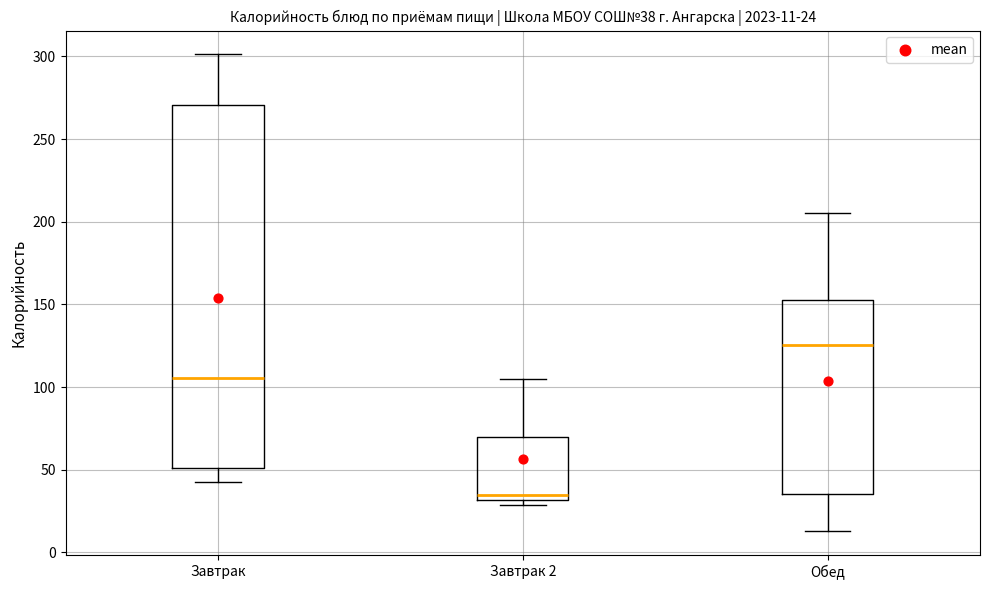

Which box has the lowest median line?

Завтрак 2